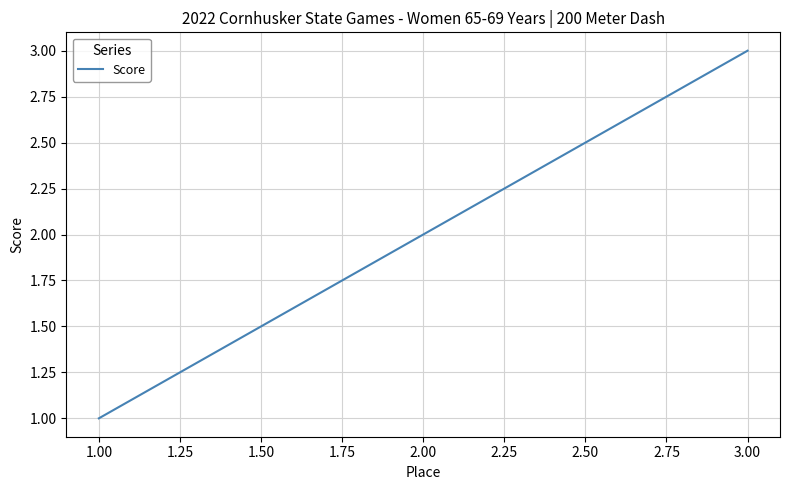

At which label is the value closest to 2?

2.00